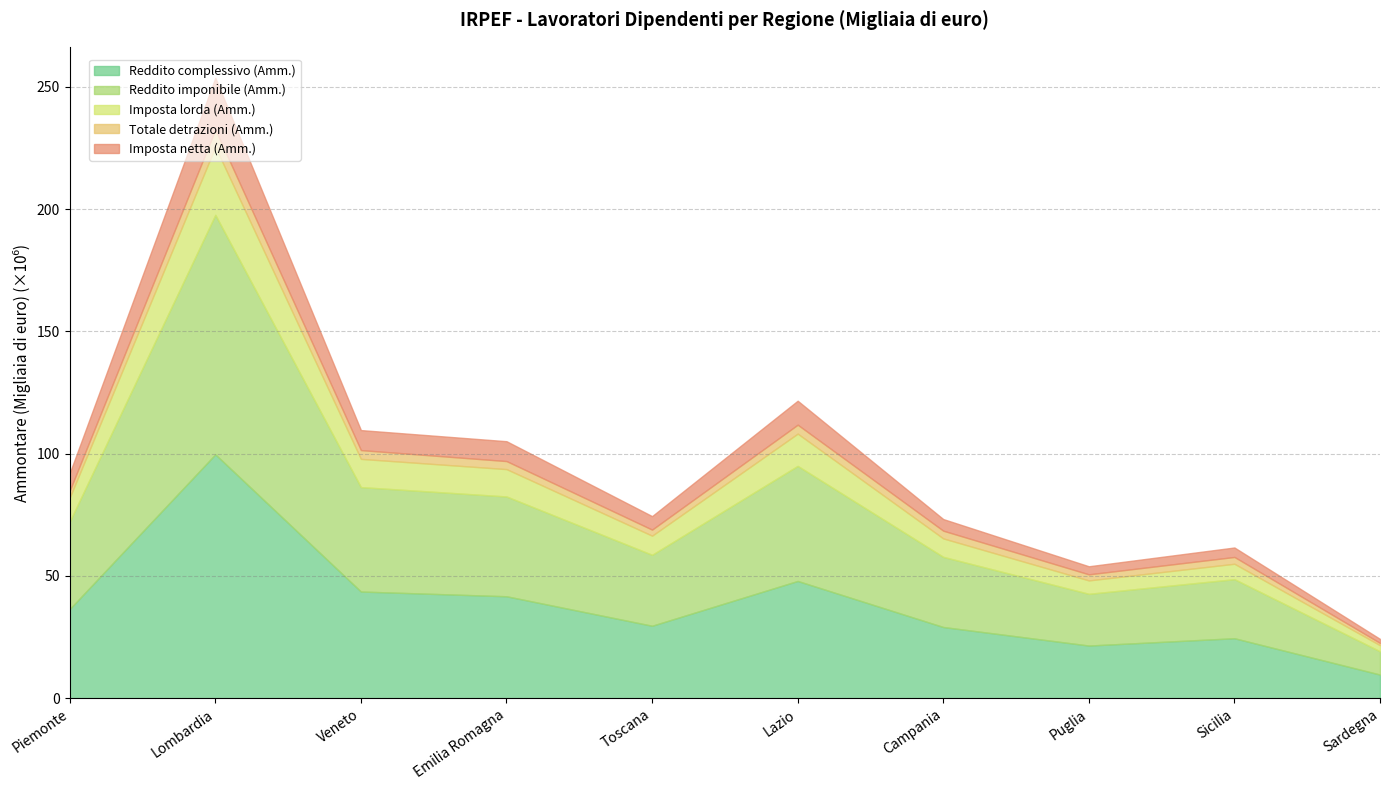

Reading left to right, extract all data points from this chart.

Reddito complessivo (Amm.): Piemonte=36489723	Lombardia=99723377	Veneto=43622626	Emilia Romagna=41687637	Toscana=29629158	Lazio=47946201	Campania=29116888	Puglia=21539375	Sicilia=24529356	Sardegna=9671681
Reddito imponibile (Amm.): Piemonte=35776062	Lombardia=97924534	Veneto=42697767	Emilia Romagna=40804882	Toscana=29010550	Lazio=47051950	Campania=28689149	Puglia=21149346	Sicilia=24153489	Sardegna=9521750
Imposta lorda (Amm.): Piemonte=9806452	Lombardia=27794908	Veneto=11541946	Emilia Romagna=11184247	Toscana=7825733	Lazio=13184436	Campania=7540626	Puglia=5482469	Sicilia=6298189	Sardegna=2487333
Totale detrazioni (Amm.): Piemonte=2854766	Lombardia=7082534	Veneto=3587607	Emilia Romagna=3284664	Toscana=2474884	Lazio=3650102	Campania=3153519	Puglia=2483306	Sicilia=2778439	Sardegna=931413
Imposta netta (Amm.): Piemonte=7129990	Lombardia=21130151	Veneto=8176924	Emilia Romagna=8121451	Toscana=5513543	Lazio=9799231	Campania=4750731	Puglia=3294851	Sicilia=3869319	Sardegna=1636245